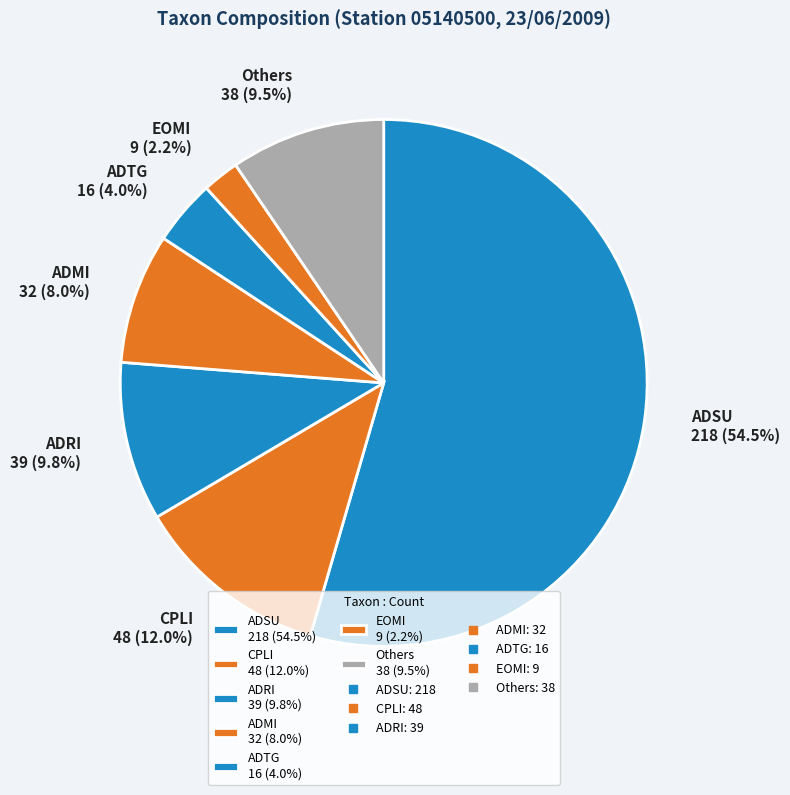

Do ADMI 32 (8.0%) and EOMI 9 (2.2%) together represent more than half of the pie?

No